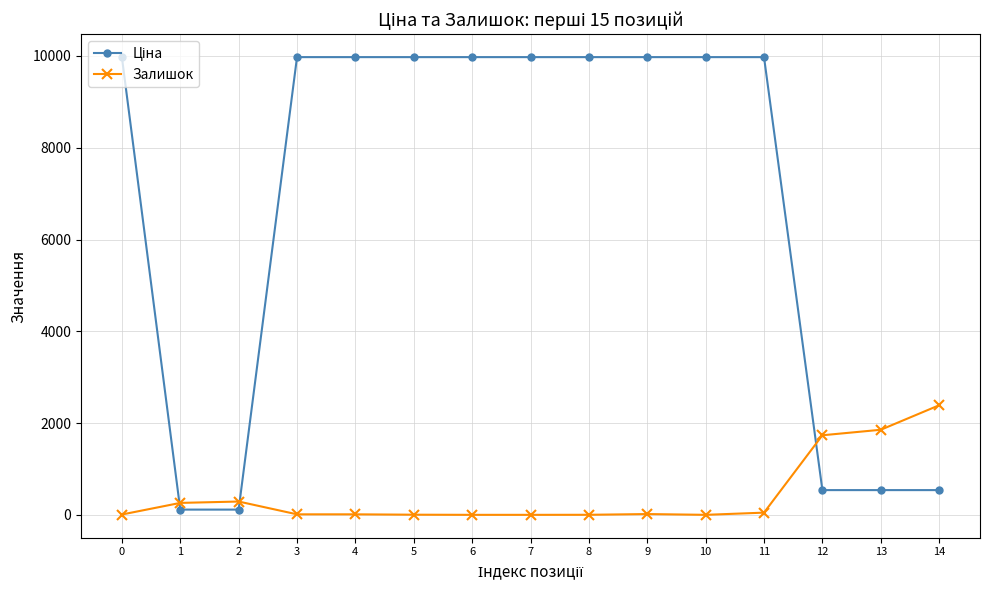

What is the maximum value shown in the chart?

9975.0